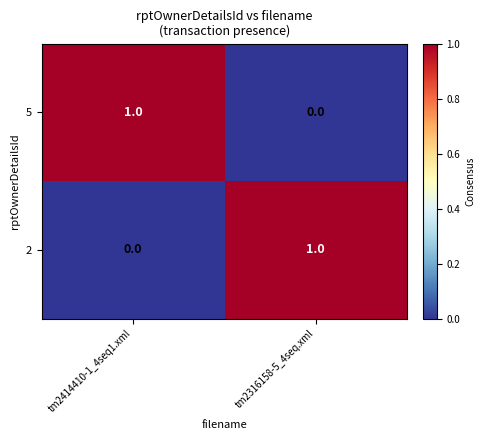

Where is 5 nearest to the value 0?

tm2316158-5_4seq.xml